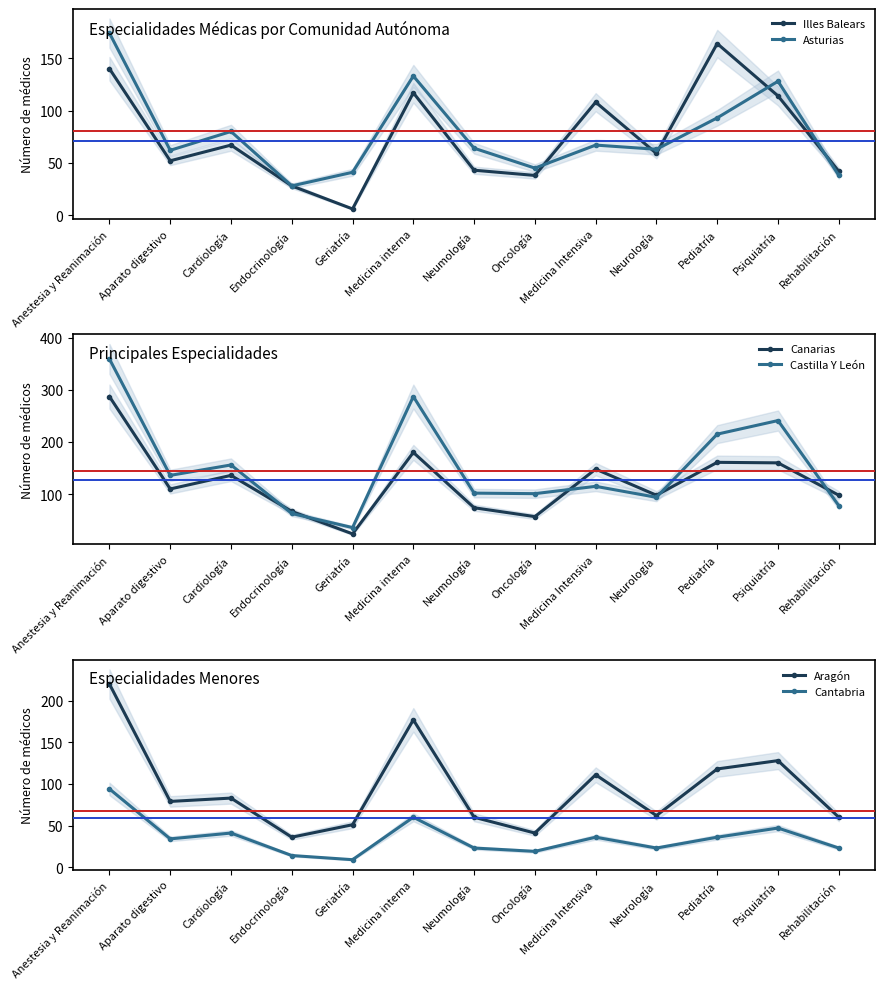

Is the value of Canarias at Aparato digestivo greater than the value of Asturias at Medicina Intensiva?

Yes